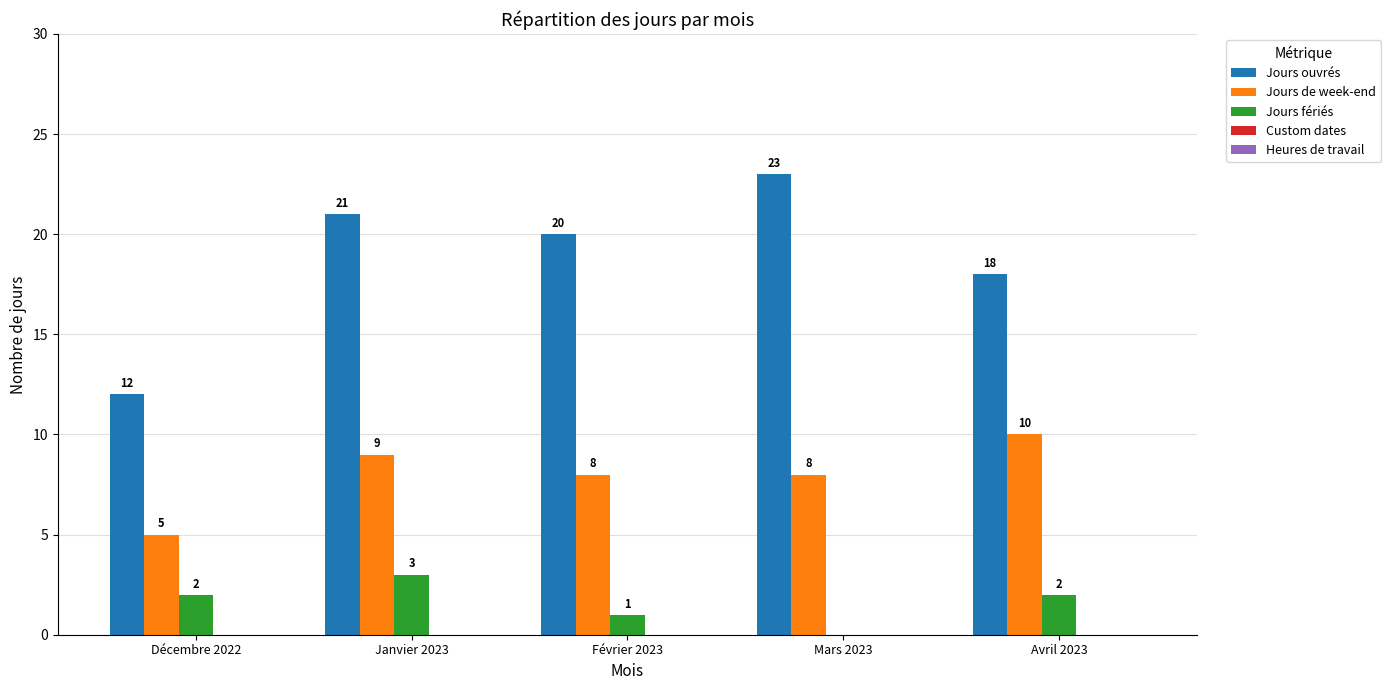

Between Décembre 2022 and Avril 2023, which series saw the biggest shift?

Jours ouvrés